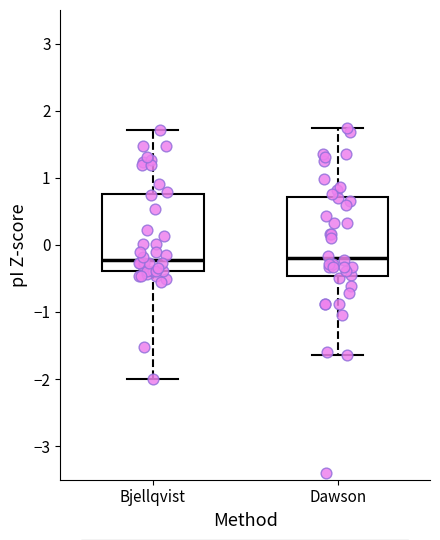

Where does the upper whisker of the box for Dawson end on the y-axis? The values are not printed on the chart, so give them approximately, as read against the axis.

1.7